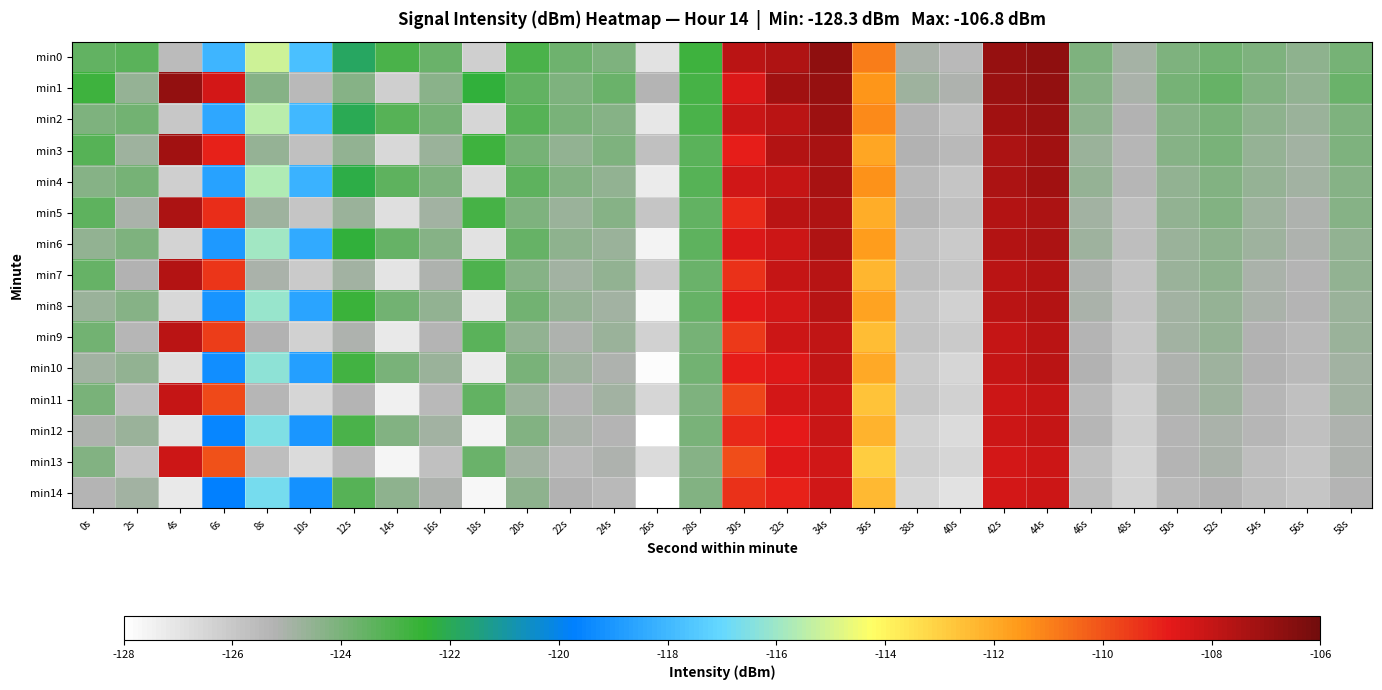

Reading left to right, what are all the values shown in this chart?

min0: 0s=-123.5	2s=-123.3	4s=-125.5	6s=-118.1	8s=-115.1	10s=-117.8	12s=-121.8	14s=-123.0	16s=-123.6	18s=-126.2	20s=-123.0	22s=-123.7	24s=-124.1	26s=-126.9	28s=-122.7	30s=-107.7	32s=-107.5	34s=-106.8	36s=-110.9	38s=-125.1	40s=-125.5	42s=-106.9	44s=-106.8	46s=-124.1	48s=-124.9	50s=-124.1	52s=-123.8	54s=-124.1	56s=-124.4	58s=-123.9
min1: 0s=-122.7	2s=-124.6	4s=-106.8	6s=-108.4	8s=-124.3	10s=-125.4	12s=-124.2	14s=-126.2	16s=-124.4	18s=-122.4	20s=-123.5	22s=-124.1	24s=-123.7	26s=-125.3	28s=-122.9	30s=-108.5	32s=-107.2	34s=-106.9	36s=-111.5	38s=-124.8	40s=-125.1	42s=-107.0	44s=-106.8	46s=-124.3	48s=-125.0	50s=-123.9	52s=-123.6	54s=-124.2	56s=-124.5	58s=-123.7
min2: 0s=-124.1	2s=-123.8	4s=-126.0	6s=-118.5	8s=-115.5	10s=-118.0	12s=-122.0	14s=-123.2	16s=-123.9	18s=-126.5	20s=-123.2	22s=-124.0	24s=-124.3	26s=-127.1	28s=-123.0	30s=-108.1	32s=-107.8	34s=-107.1	36s=-111.2	38s=-125.3	40s=-125.7	42s=-107.2	44s=-107.0	46s=-124.4	48s=-125.2	50s=-124.3	52s=-124.0	54s=-124.4	56s=-124.7	58s=-124.1
min3: 0s=-123.2	2s=-124.8	4s=-107.2	6s=-109.0	8s=-124.6	10s=-125.7	12s=-124.5	14s=-126.6	16s=-124.7	18s=-122.7	20s=-123.9	22s=-124.5	24s=-124.1	26s=-125.7	28s=-123.3	30s=-108.9	32s=-107.6	34s=-107.3	36s=-111.9	38s=-125.2	40s=-125.5	42s=-107.4	44s=-107.2	46s=-124.7	48s=-125.4	50s=-124.3	52s=-124.0	54s=-124.6	56s=-124.9	58s=-124.1
min4: 0s=-124.3	2s=-123.9	4s=-126.2	6s=-118.7	8s=-115.7	10s=-118.2	12s=-122.2	14s=-123.4	16s=-124.1	18s=-126.7	20s=-123.4	22s=-124.2	24s=-124.5	26s=-127.3	28s=-123.2	30s=-108.3	32s=-108.0	34s=-107.3	36s=-111.4	38s=-125.5	40s=-125.9	42s=-107.4	44s=-107.2	46s=-124.6	48s=-125.4	50s=-124.5	52s=-124.2	54s=-124.6	56s=-124.9	58s=-124.3
min5: 0s=-123.4	2s=-125.0	4s=-107.4	6s=-109.2	8s=-124.8	10s=-125.9	12s=-124.7	14s=-126.8	16s=-124.9	18s=-122.9	20s=-124.1	22s=-124.7	24s=-124.3	26s=-125.9	28s=-123.5	30s=-109.1	32s=-107.8	34s=-107.5	36s=-112.1	38s=-125.4	40s=-125.7	42s=-107.6	44s=-107.4	46s=-124.9	48s=-125.6	50s=-124.5	52s=-124.2	54s=-124.8	56s=-125.1	58s=-124.3
min6: 0s=-124.5	2s=-124.1	4s=-126.4	6s=-118.9	8s=-115.9	10s=-118.4	12s=-122.4	14s=-123.6	16s=-124.3	18s=-126.9	20s=-123.6	22s=-124.4	24s=-124.7	26s=-127.5	28s=-123.4	30s=-108.5	32s=-108.2	34s=-107.5	36s=-111.6	38s=-125.7	40s=-126.1	42s=-107.6	44s=-107.4	46s=-124.8	48s=-125.6	50s=-124.7	52s=-124.4	54s=-124.8	56s=-125.1	58s=-124.5
min7: 0s=-123.6	2s=-125.2	4s=-107.6	6s=-109.4	8s=-125.0	10s=-126.1	12s=-124.9	14s=-127.0	16s=-125.1	18s=-123.1	20s=-124.3	22s=-124.9	24s=-124.5	26s=-126.1	28s=-123.7	30s=-109.3	32s=-108.0	34s=-107.7	36s=-112.3	38s=-125.6	40s=-125.9	42s=-107.8	44s=-107.6	46s=-125.1	48s=-125.8	50s=-124.7	52s=-124.4	54s=-125.0	56s=-125.3	58s=-124.5
min8: 0s=-124.7	2s=-124.3	4s=-126.6	6s=-119.1	8s=-116.1	10s=-118.6	12s=-122.6	14s=-123.8	16s=-124.5	18s=-127.1	20s=-123.8	22s=-124.6	24s=-124.9	26s=-127.7	28s=-123.6	30s=-108.7	32s=-108.4	34s=-107.7	36s=-111.8	38s=-125.9	40s=-126.3	42s=-107.8	44s=-107.6	46s=-125.0	48s=-125.8	50s=-124.9	52s=-124.6	54s=-125.0	56s=-125.3	58s=-124.7
min9: 0s=-123.8	2s=-125.4	4s=-107.8	6s=-109.6	8s=-125.2	10s=-126.3	12s=-125.1	14s=-127.2	16s=-125.3	18s=-123.3	20s=-124.5	22s=-125.1	24s=-124.7	26s=-126.3	28s=-123.9	30s=-109.5	32s=-108.2	34s=-107.9	36s=-112.5	38s=-125.8	40s=-126.1	42s=-108.0	44s=-107.8	46s=-125.3	48s=-126.0	50s=-124.9	52s=-124.6	54s=-125.2	56s=-125.5	58s=-124.7
min10: 0s=-124.9	2s=-124.5	4s=-126.8	6s=-119.3	8s=-116.3	10s=-118.8	12s=-122.8	14s=-124.0	16s=-124.7	18s=-127.3	20s=-124.0	22s=-124.8	24s=-125.1	26s=-127.9	28s=-123.8	30s=-108.9	32s=-108.6	34s=-107.9	36s=-112.0	38s=-126.1	40s=-126.5	42s=-108.0	44s=-107.8	46s=-125.2	48s=-126.0	50s=-125.1	52s=-124.8	54s=-125.2	56s=-125.5	58s=-124.9
min11: 0s=-124.0	2s=-125.6	4s=-108.0	6s=-109.8	8s=-125.4	10s=-126.5	12s=-125.3	14s=-127.4	16s=-125.5	18s=-123.5	20s=-124.7	22s=-125.3	24s=-124.9	26s=-126.5	28s=-124.1	30s=-109.7	32s=-108.4	34s=-108.1	36s=-112.7	38s=-126.0	40s=-126.3	42s=-108.2	44s=-108.0	46s=-125.5	48s=-126.2	50s=-125.1	52s=-124.8	54s=-125.4	56s=-125.7	58s=-124.9
min12: 0s=-125.1	2s=-124.7	4s=-127.0	6s=-119.5	8s=-116.5	10s=-119.0	12s=-123.0	14s=-124.2	16s=-124.9	18s=-127.5	20s=-124.2	22s=-125.0	24s=-125.3	26s=-128.1	28s=-124.0	30s=-109.1	32s=-108.8	34s=-108.1	36s=-112.2	38s=-126.3	40s=-126.7	42s=-108.2	44s=-108.0	46s=-125.4	48s=-126.2	50s=-125.3	52s=-125.0	54s=-125.4	56s=-125.7	58s=-125.1
min13: 0s=-124.2	2s=-125.8	4s=-108.2	6s=-110.0	8s=-125.6	10s=-126.7	12s=-125.5	14s=-127.6	16s=-125.7	18s=-123.7	20s=-124.9	22s=-125.5	24s=-125.1	26s=-126.7	28s=-124.3	30s=-109.9	32s=-108.6	34s=-108.3	36s=-112.9	38s=-126.2	40s=-126.5	42s=-108.4	44s=-108.2	46s=-125.7	48s=-126.4	50s=-125.3	52s=-125.0	54s=-125.6	56s=-125.9	58s=-125.1
min14: 0s=-125.3	2s=-124.9	4s=-127.2	6s=-119.7	8s=-116.7	10s=-119.2	12s=-123.2	14s=-124.4	16s=-125.1	18s=-127.7	20s=-124.4	22s=-125.2	24s=-125.5	26s=-128.3	28s=-124.2	30s=-109.3	32s=-109.0	34s=-108.3	36s=-112.4	38s=-126.5	40s=-126.9	42s=-108.4	44s=-108.2	46s=-125.6	48s=-126.4	50s=-125.5	52s=-125.2	54s=-125.6	56s=-125.9	58s=-125.3